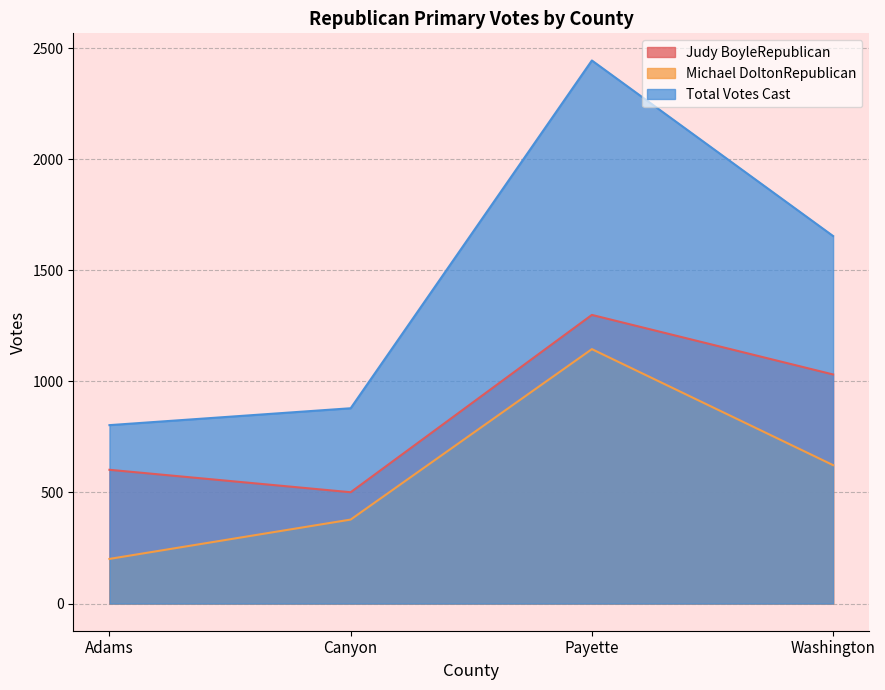

The value of Michael DoltonRepublican at Washington is 623. True or false?

True